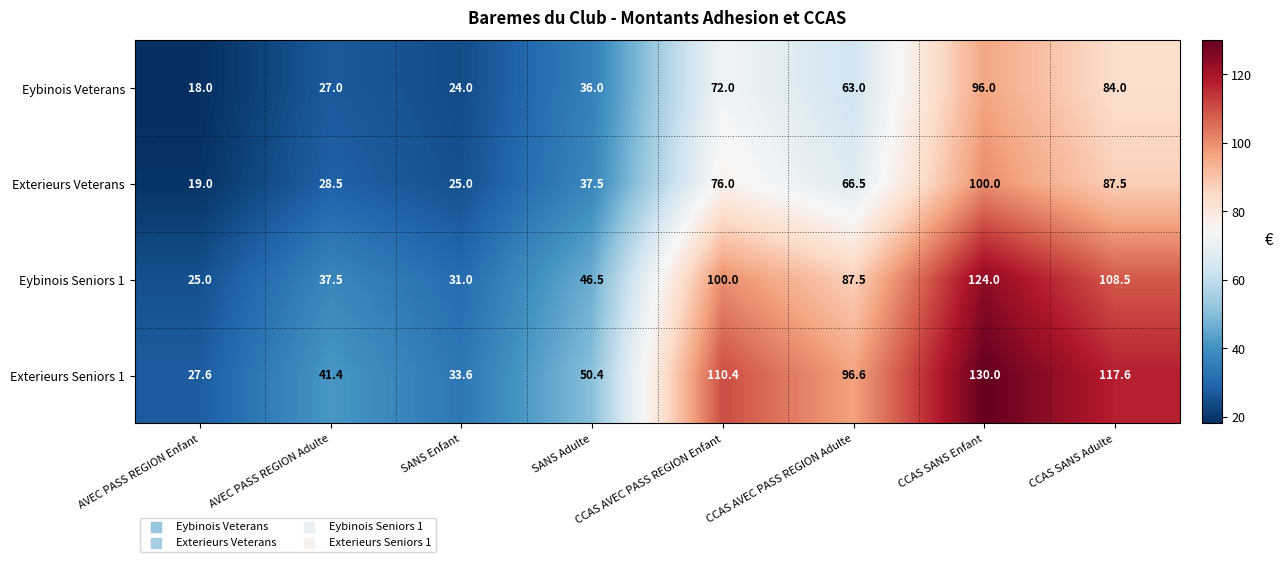

Which series has the widest spread of values?

Exterieurs Seniors 1